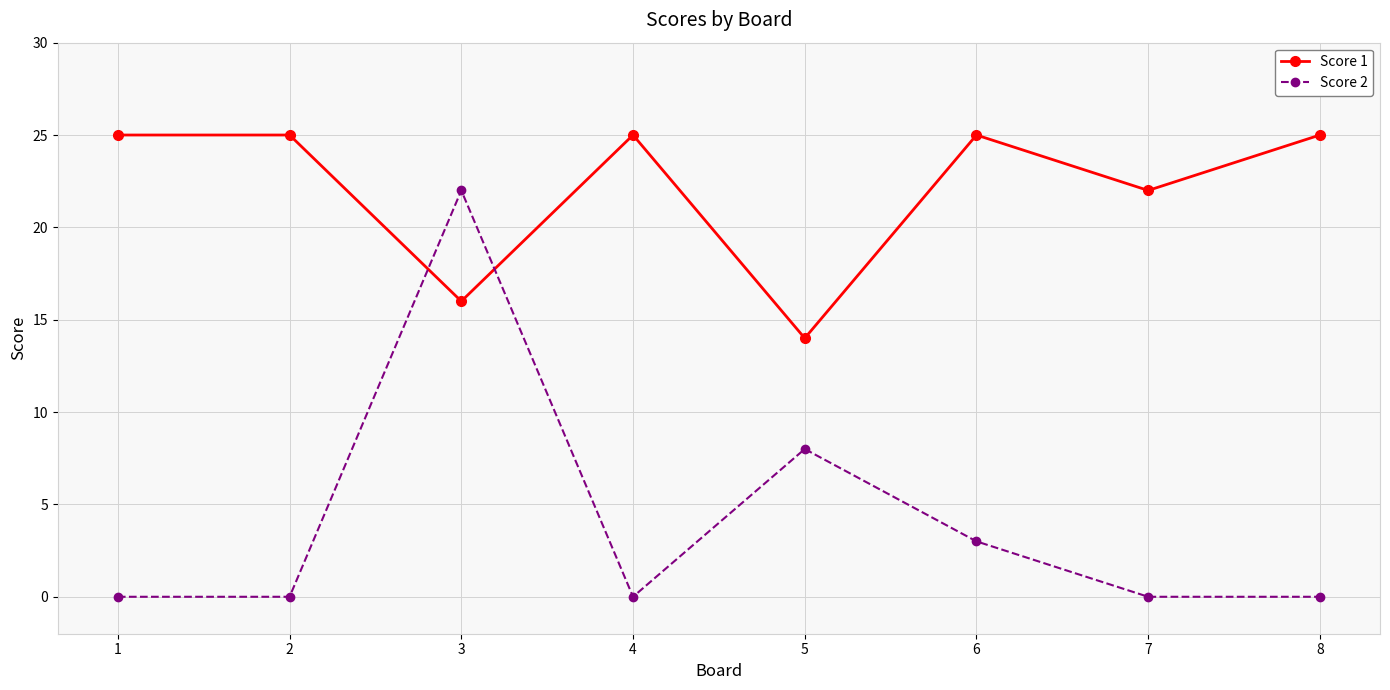

Which series has the widest spread of values?

Score 2